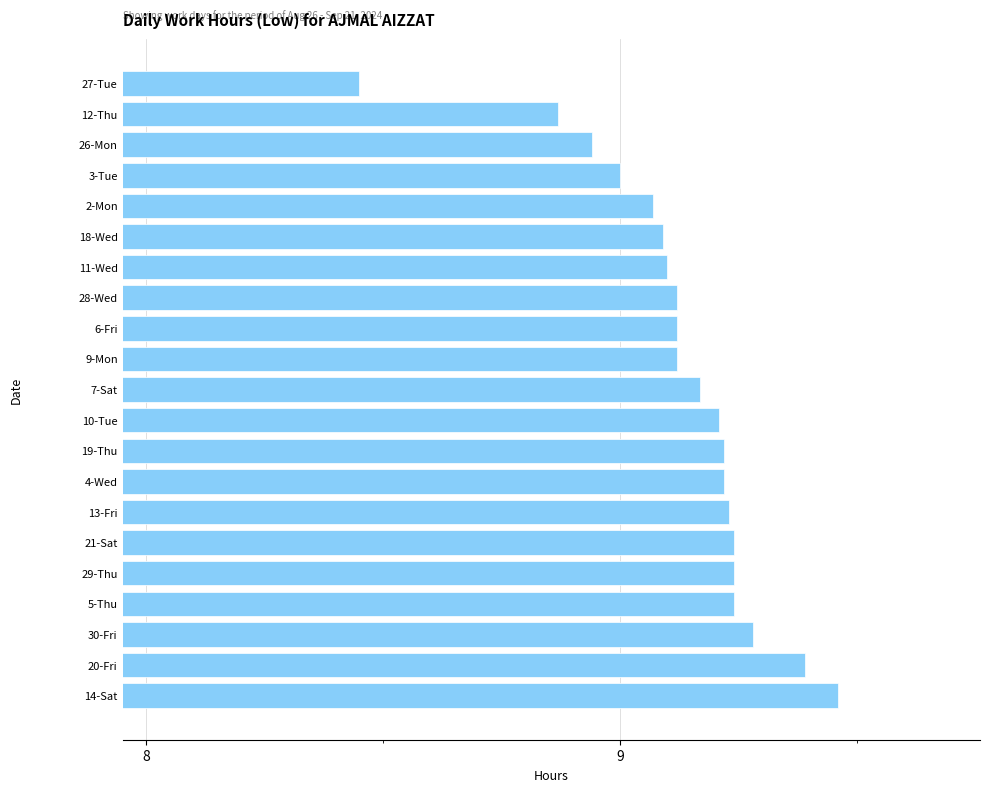

Between 18-Wed and 14-Sat, which is larger?

14-Sat